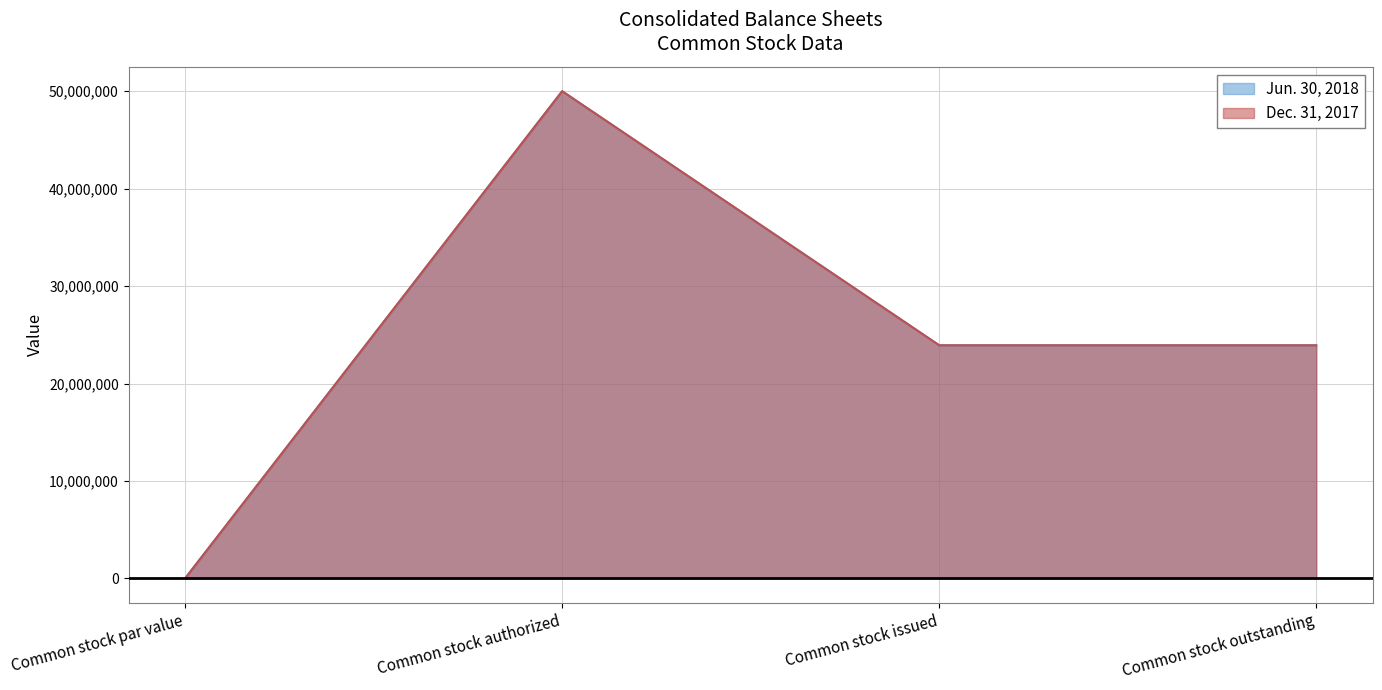

How many categories are shown in the chart?

4